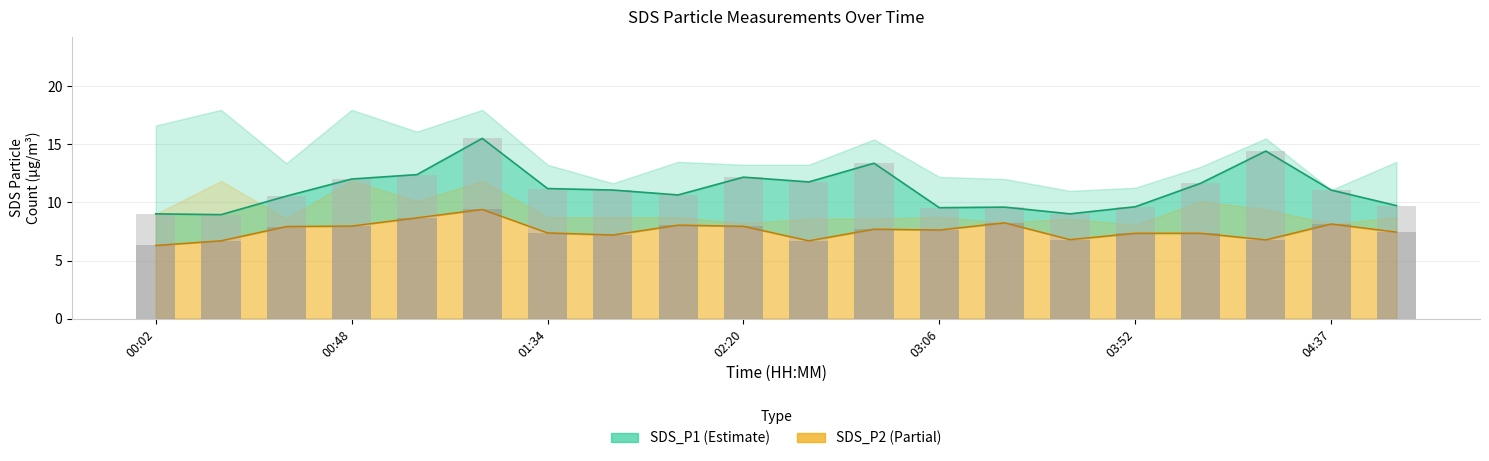

Which series has the largest total across all categories?

SDS_P1 bars